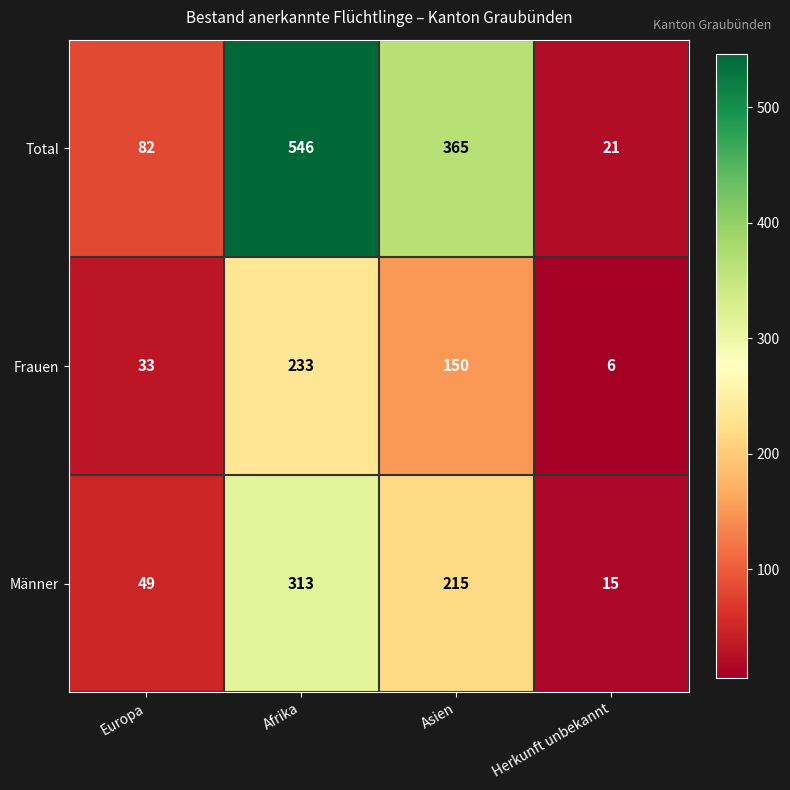

What is the maximum value shown in the chart?

546